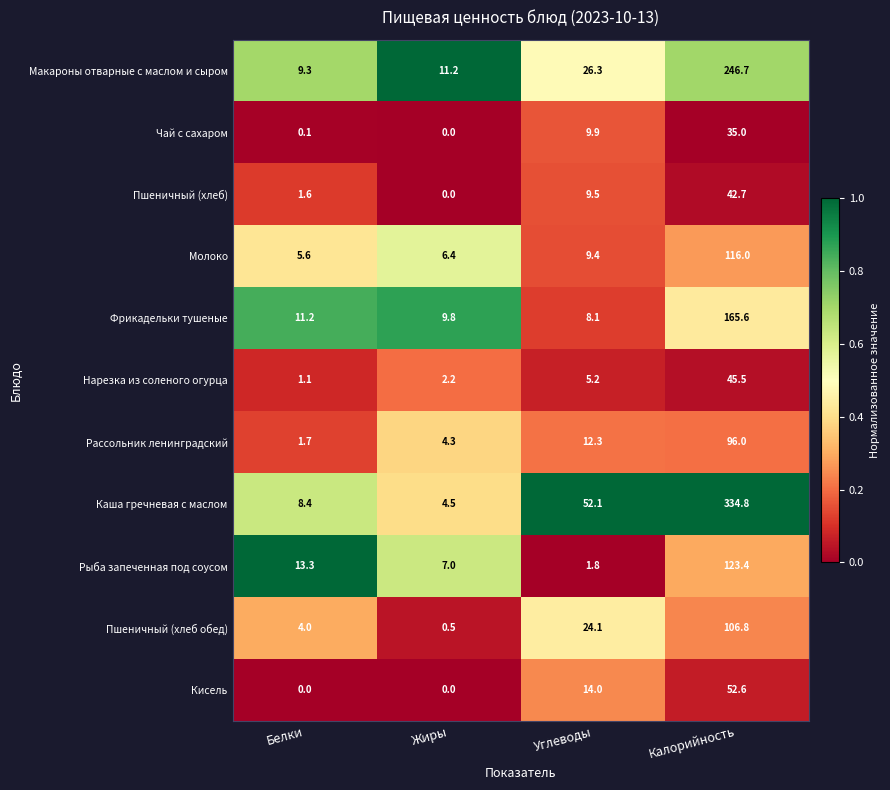

What is the maximum value for Нарезка из соленого огурца?

45.5